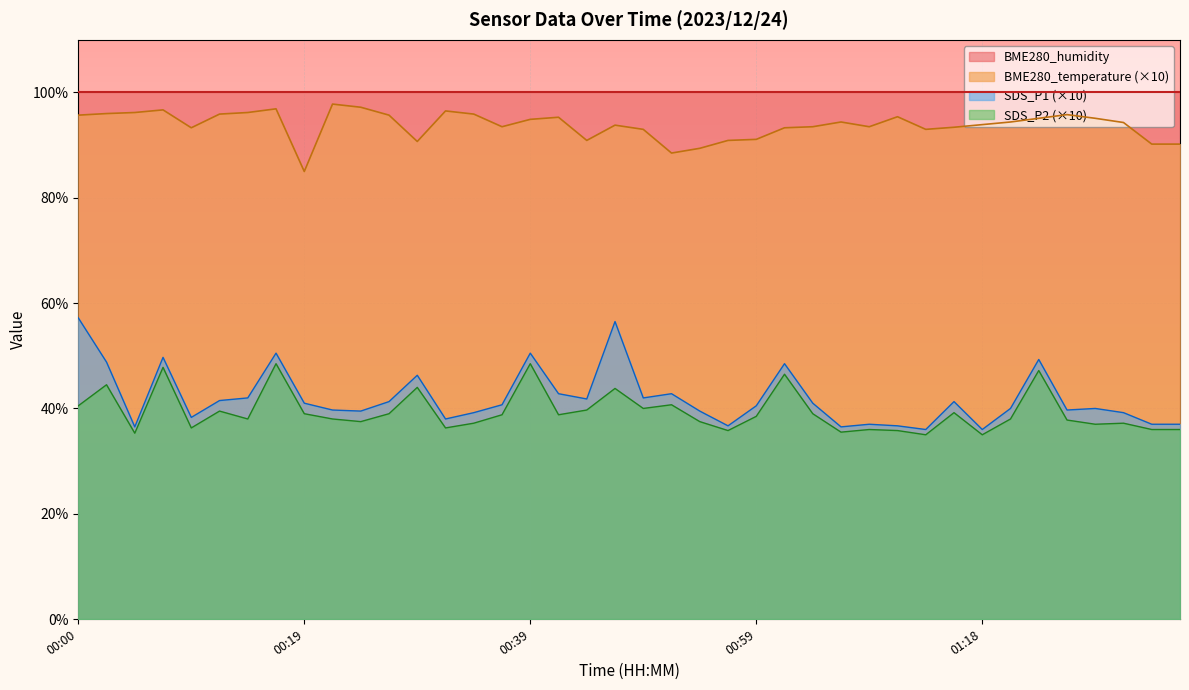

What is the greatest value displayed?

100.0